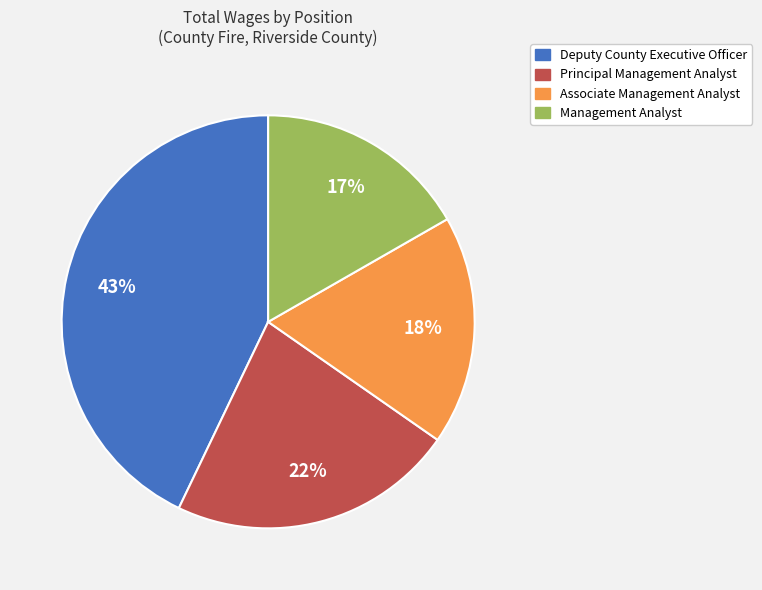

Approximately how many times larger is the value at Associate Management Analyst compared to Management Analyst?

1.1